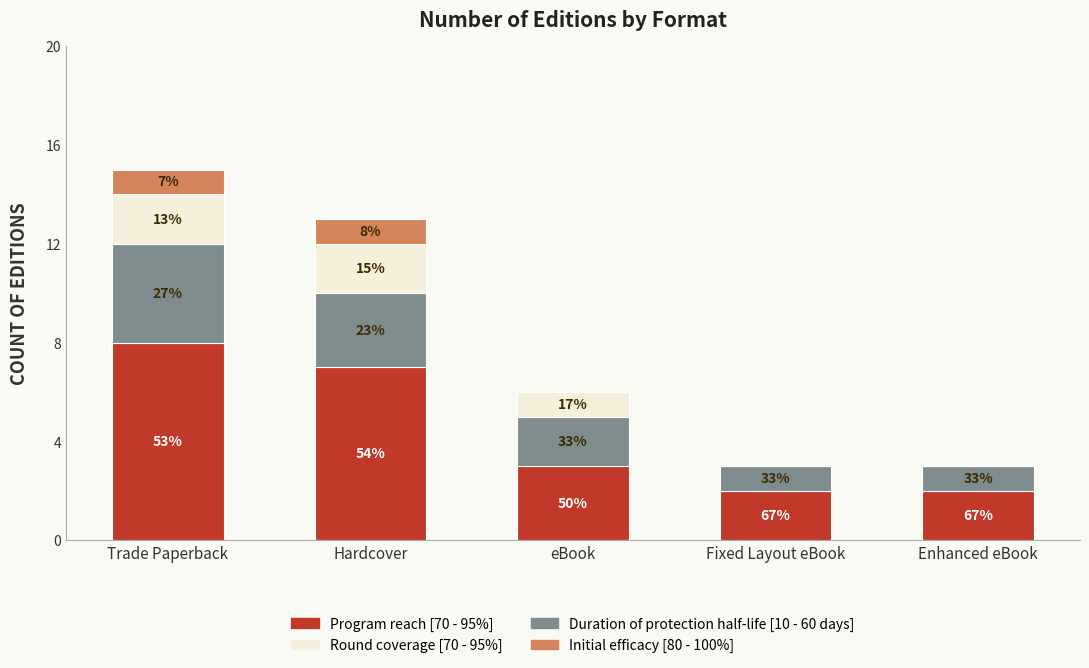

True or false: Round coverage [70 - 95%] has a value of 0 at Enhanced eBook.

True